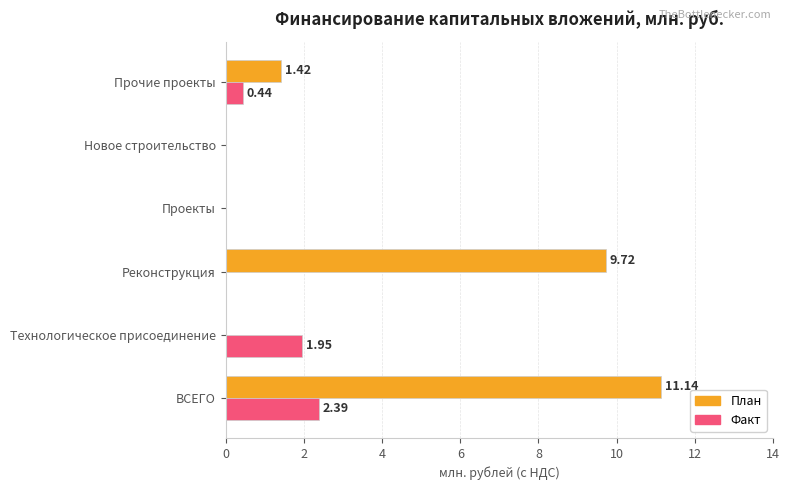

Between ВСЕГО and Реконструкция, which series saw the biggest shift?

Факт